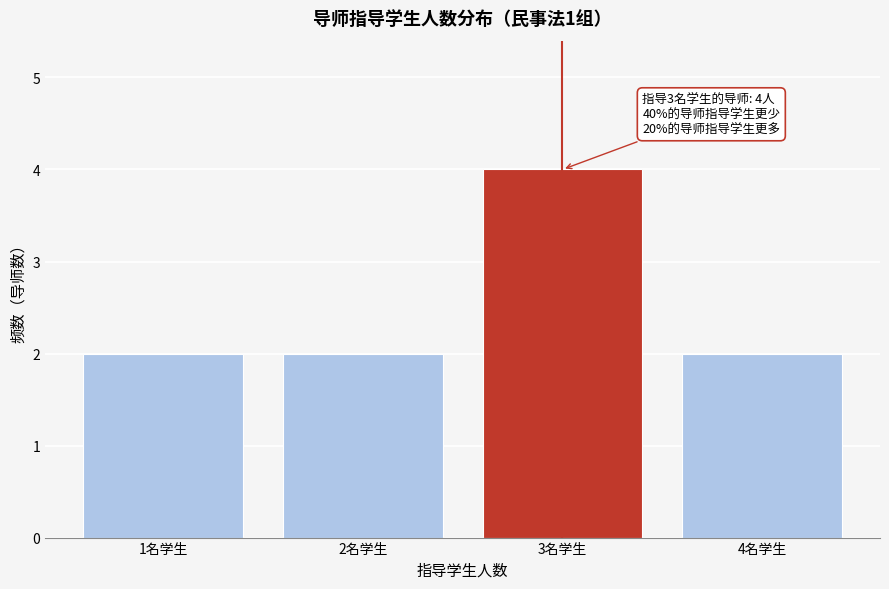

Reading right to left, list all the values displayed in this chart.

4名学生=2	3名学生=4	2名学生=2	1名学生=2